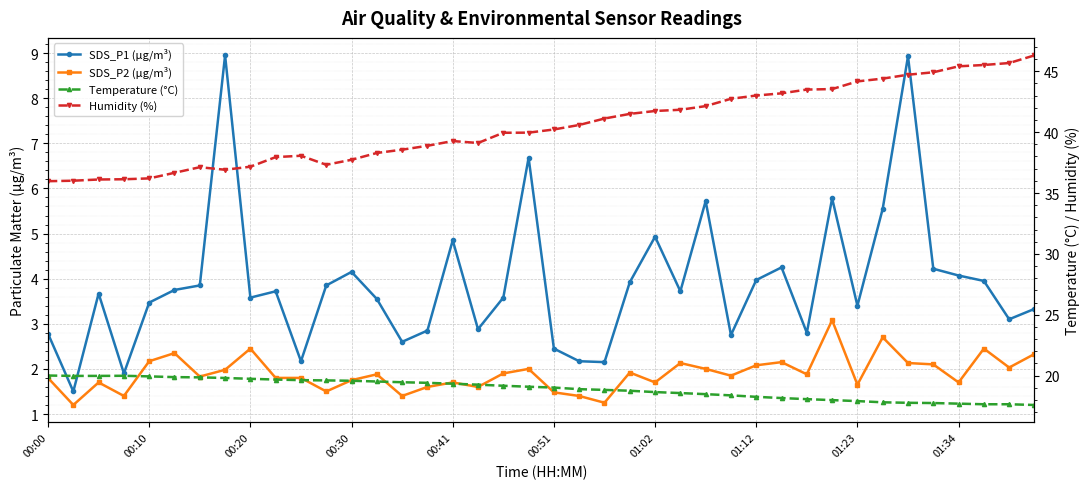

Where is Humidity (%) nearest to the value 41?

22